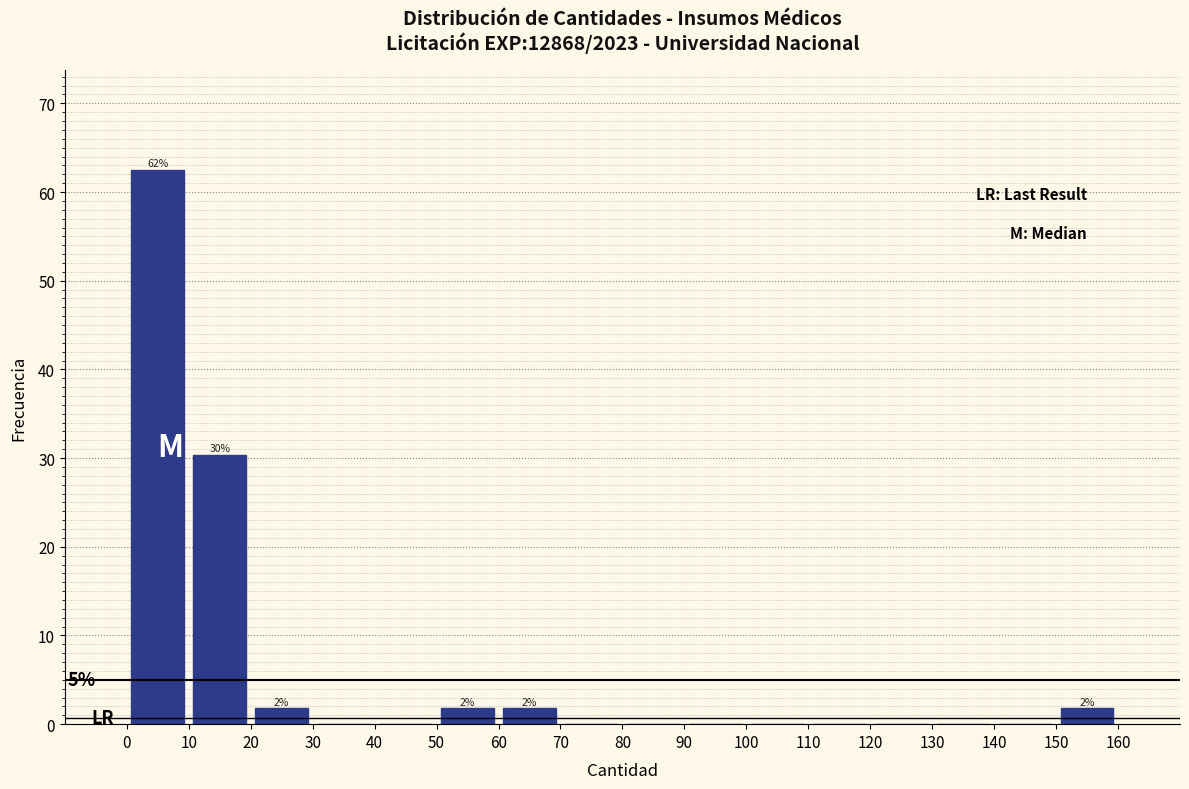

Over which range of the x-axis is the bar tallest?

0 to 10